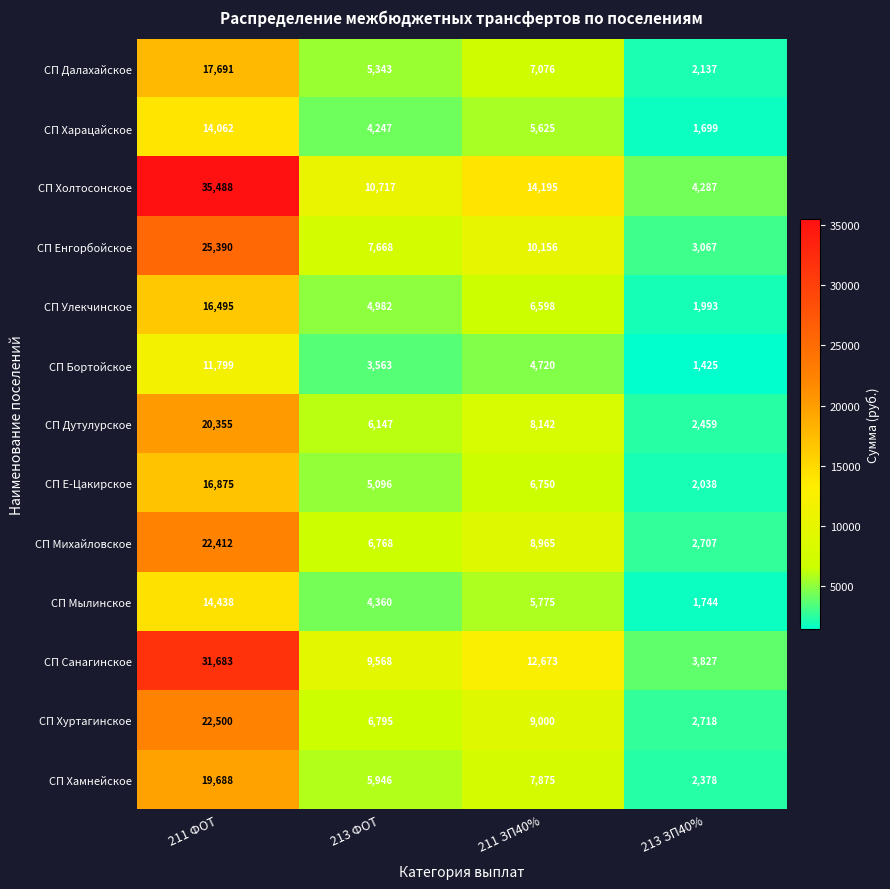

What is the sum of the СП Дутулурское values at 211 ФОТ and 211 ЗП40%?

28497